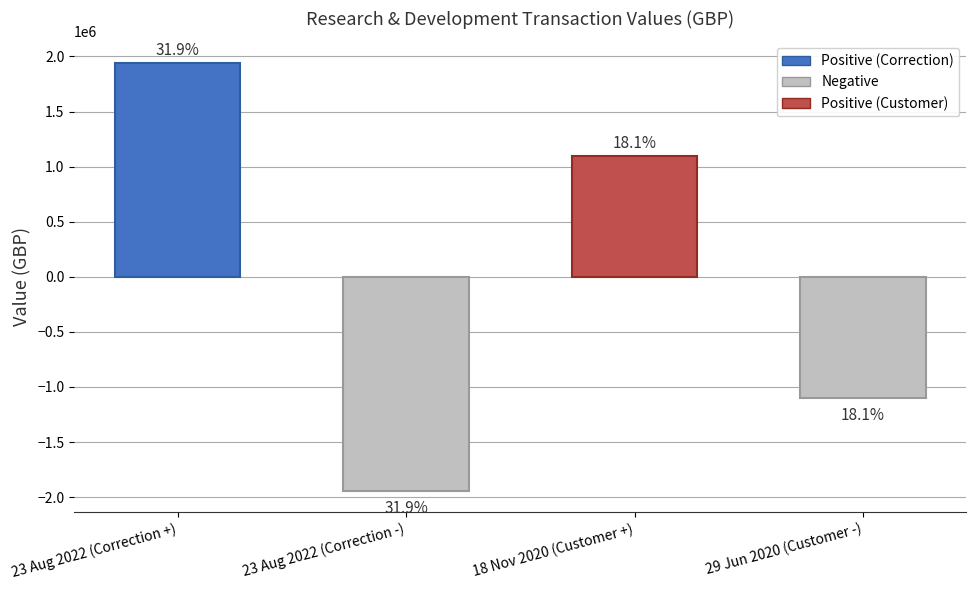

Are the bars horizontal?

No